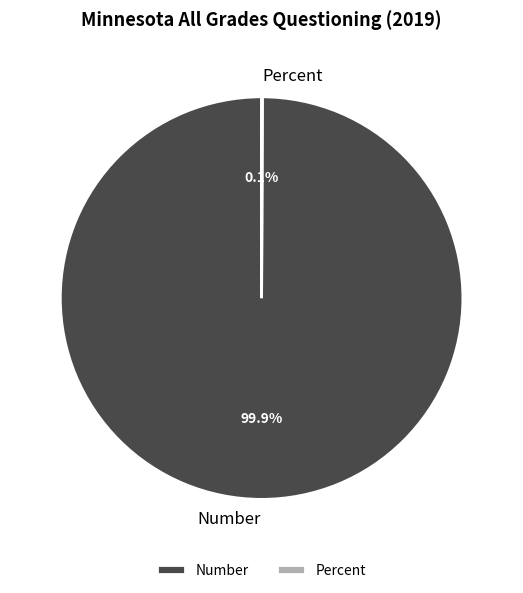

Is there any slice that represents more than half of the pie?

Yes